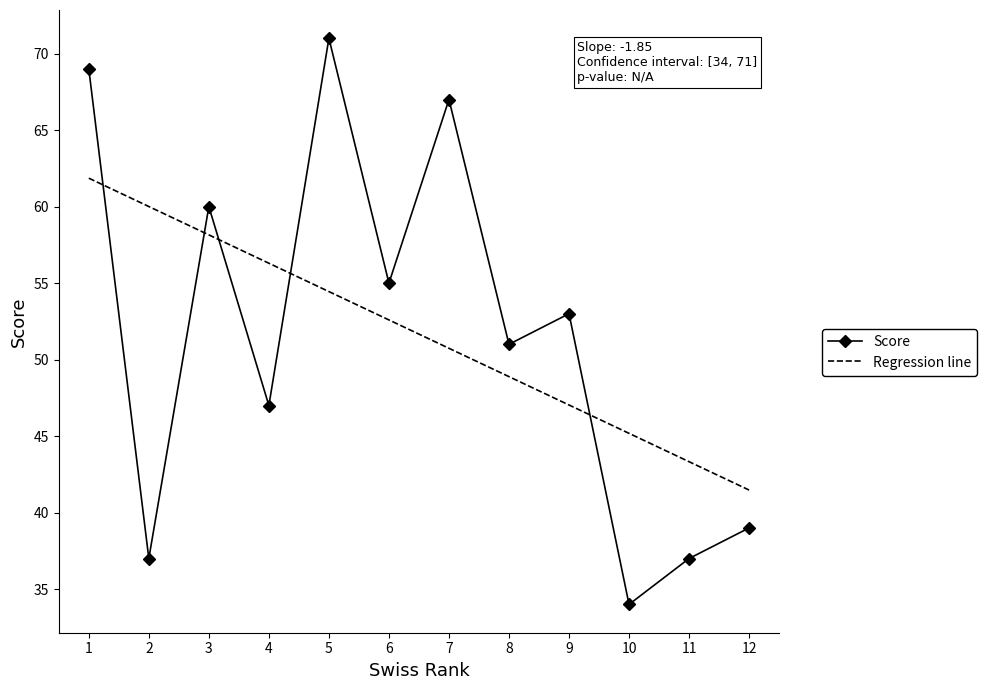

Count the number of categories in the chart.

12